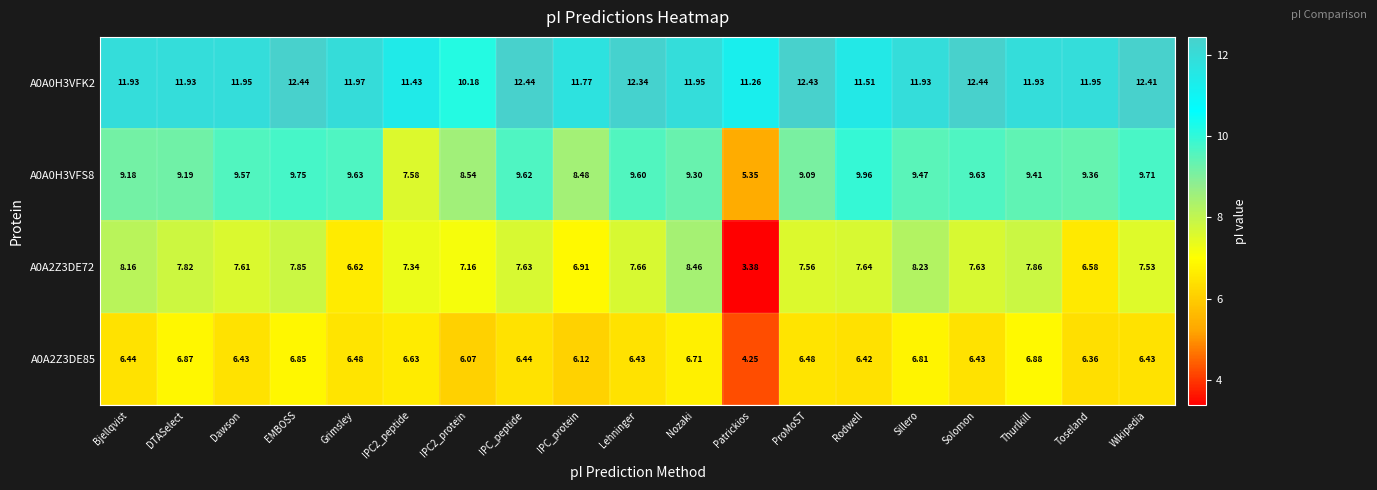

At which label does A0A2Z3DE85 reach its minimum?

Patrickios